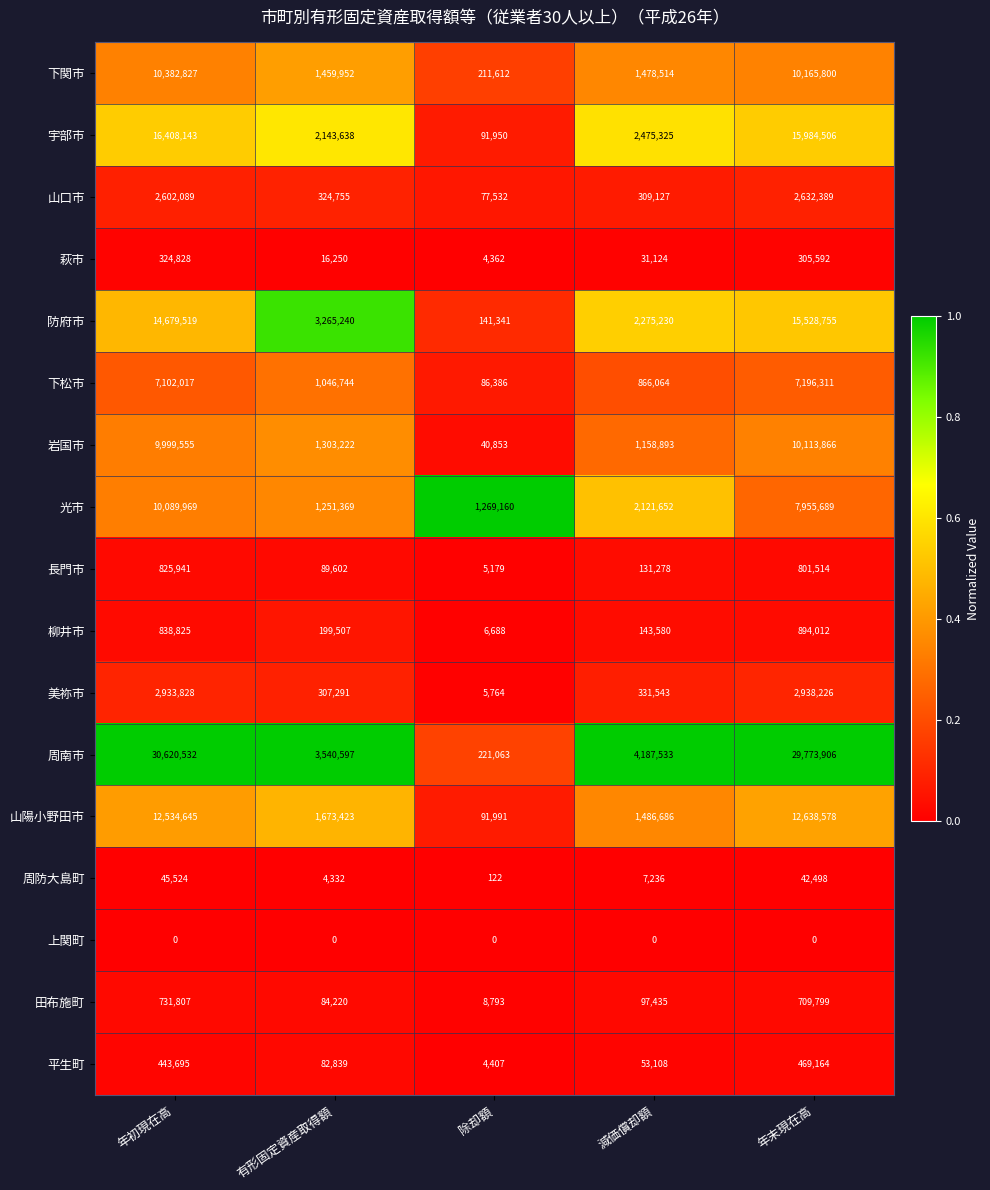

At which category is the sum across all series the highest?

年初現在高